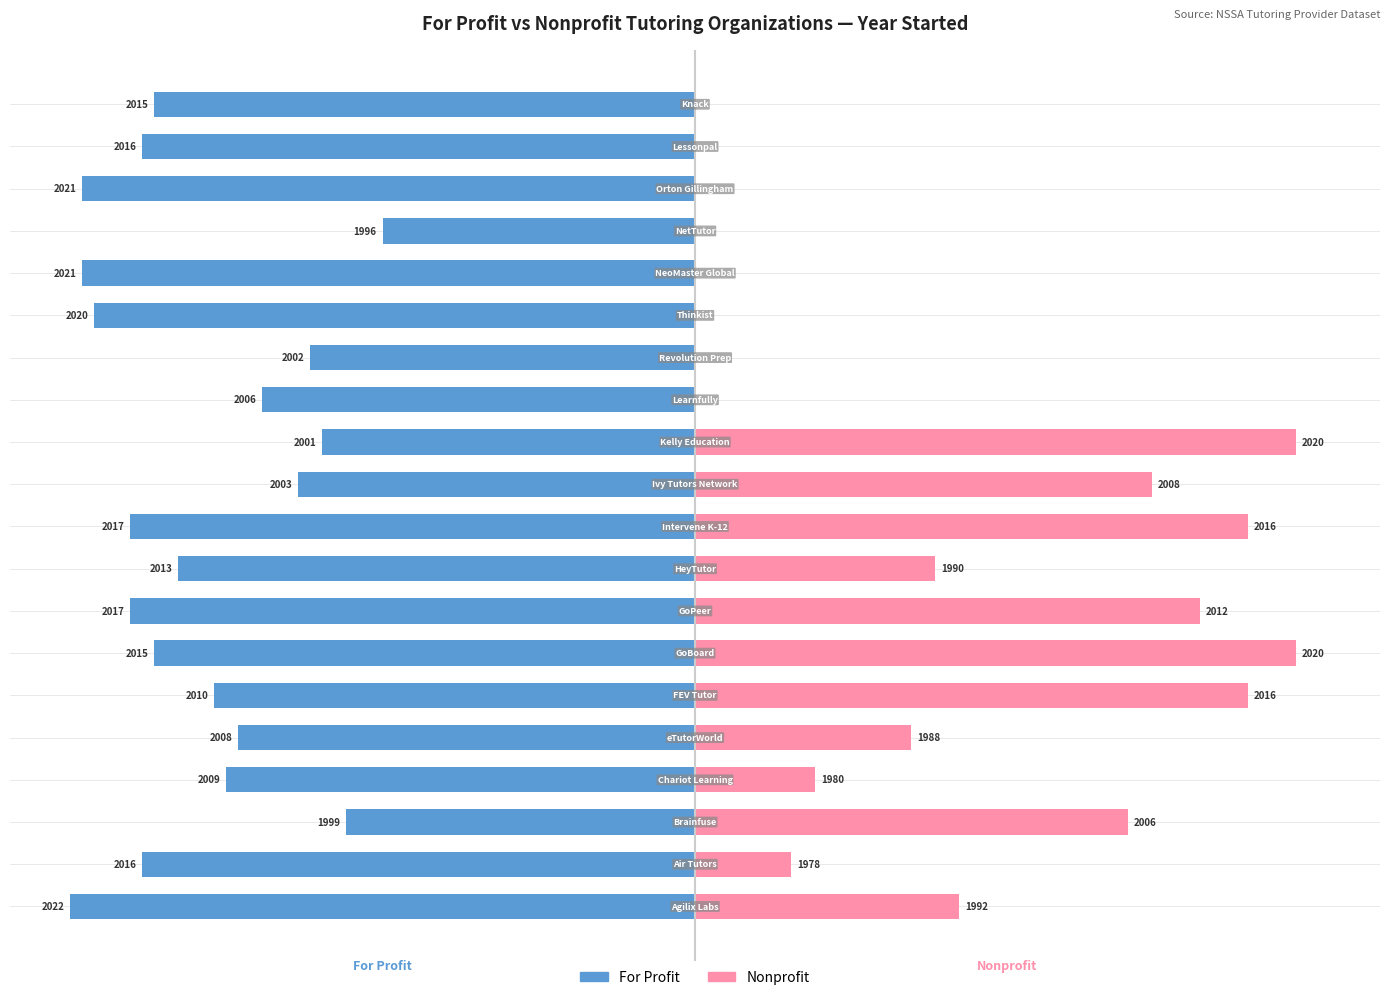

Is it true that Nonprofit equals -31 at 16?

False